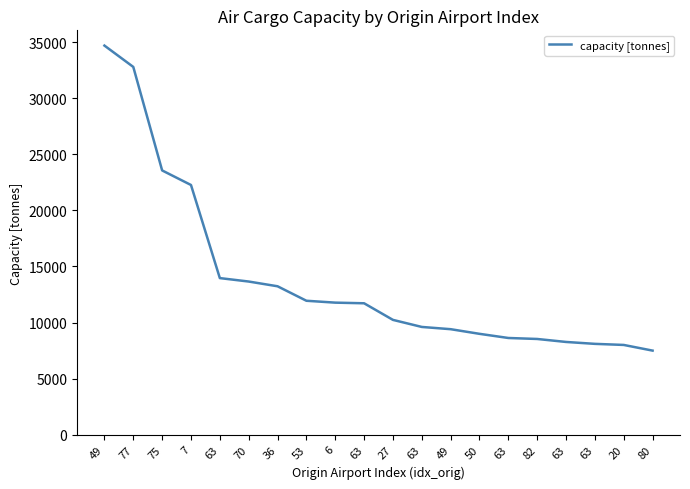

What is the sum of all values?

276908